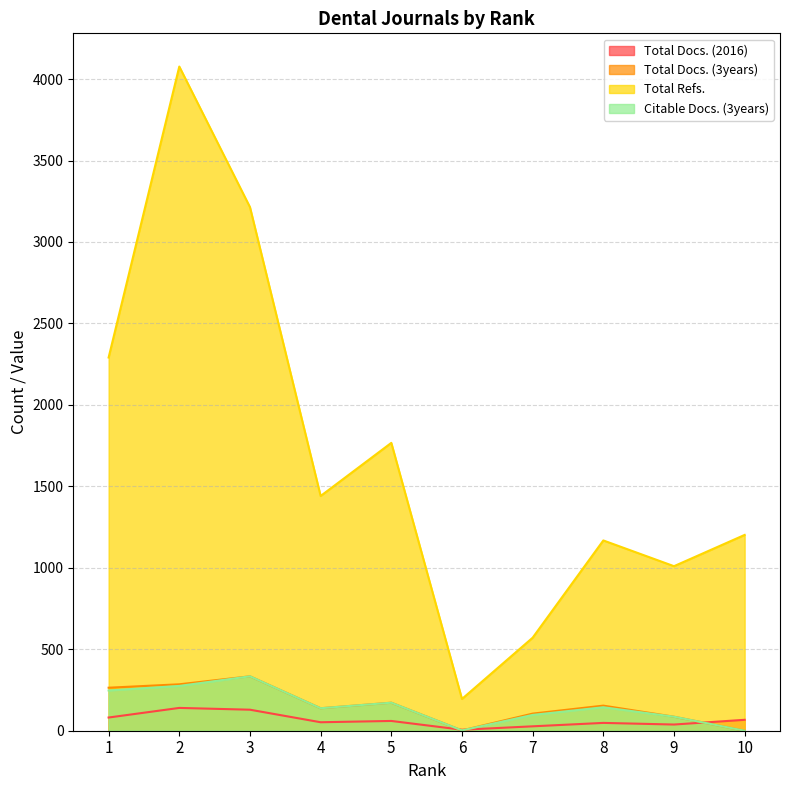

Reading left to right, transcribe all the data shown in this chart.

Total Docs. (2016): 81	140	129	52	60	6	27	48	38	67
Total Docs. (3years): 264	285	334	138	172	2	105	154	86	0
Total Refs.: 2291	4077	3214	1441	1767	195	571	1168	1010	1202
Citable Docs. (3years): 247	275	334	138	172	2	97	144	86	0